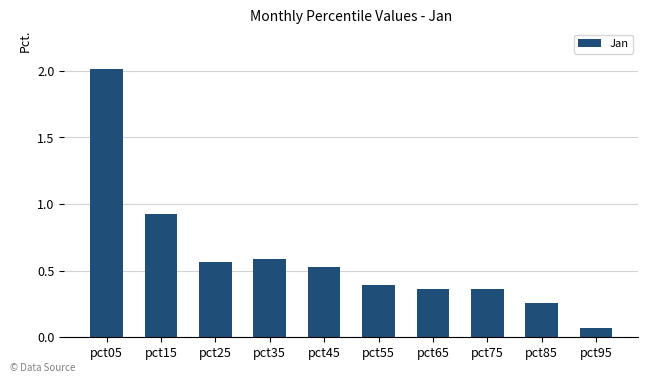

Are the bars grouped side by side (vs. stacked)?

No